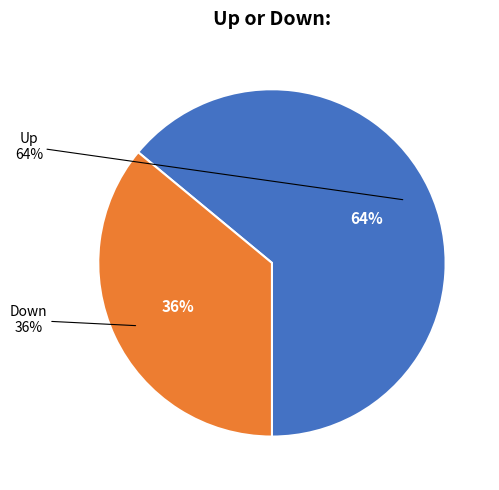

To the nearest percent, what percentage of the pie is down?

36%